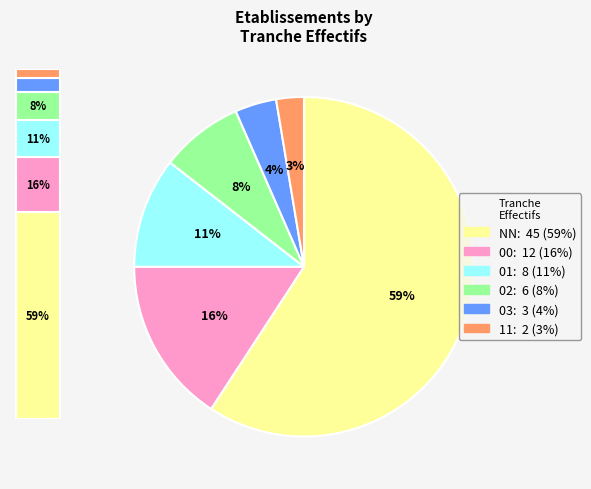

What percentage is the 02 slice, to the nearest percent?

8%